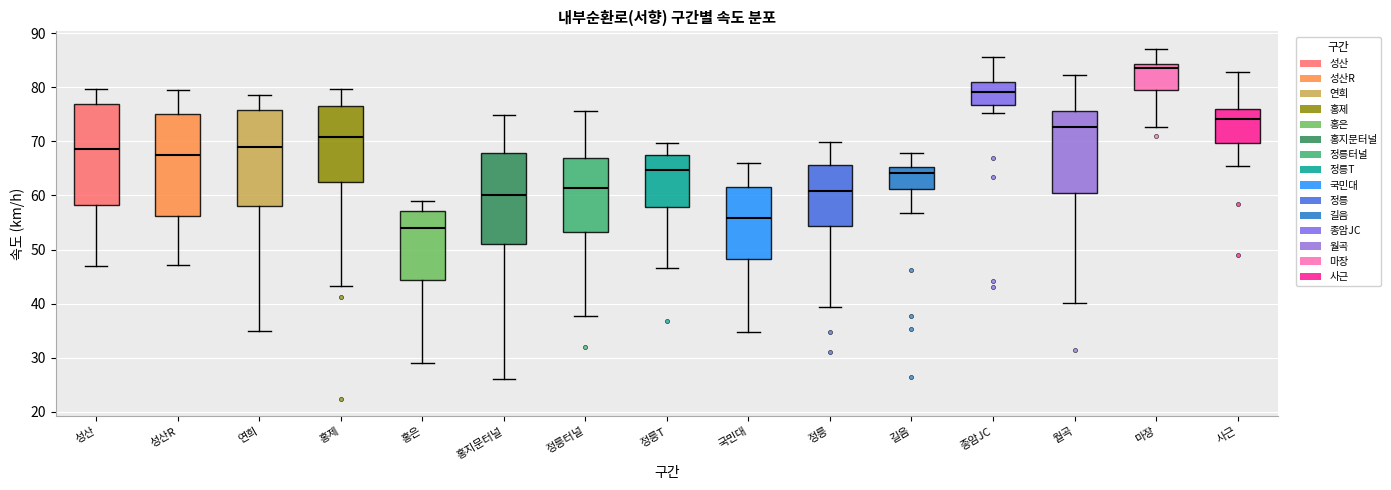

Where does the lower whisker of the box for 길음 end on the y-axis? The values are not printed on the chart, so give them approximately, as read against the axis.

57